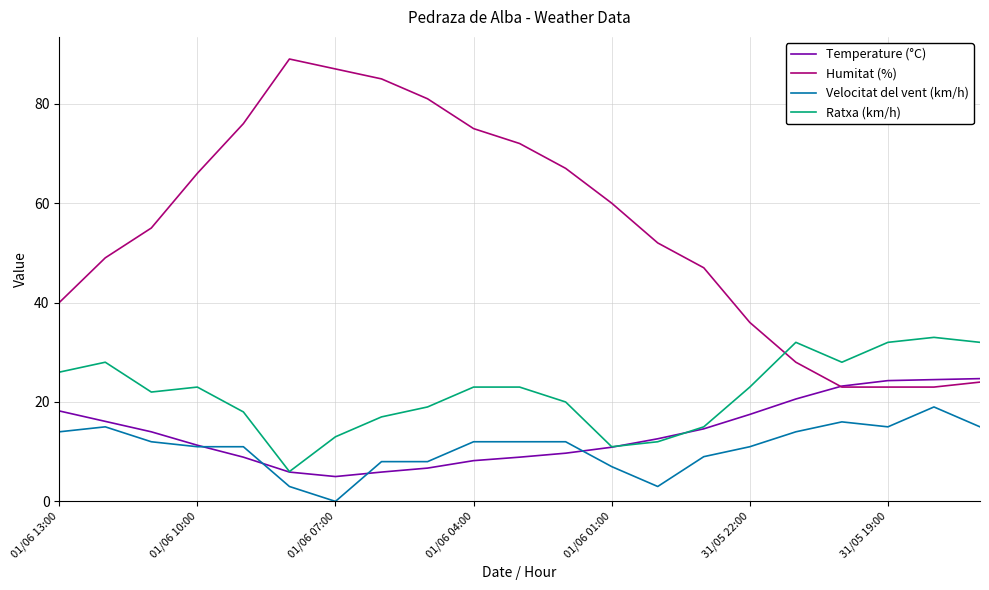

What is the difference between the maximum and second lowest values in the Humitat (%) series?

66.0